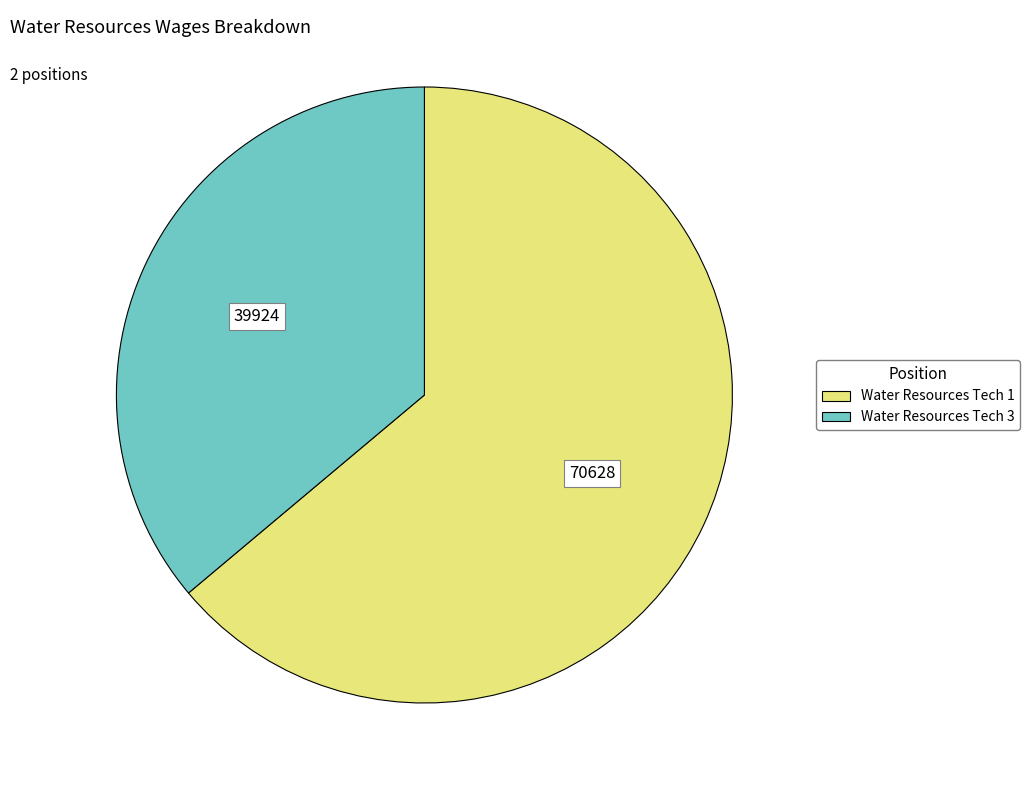

The Water Resources Tech 3 slice represents 36% of the pie. True or false?

True